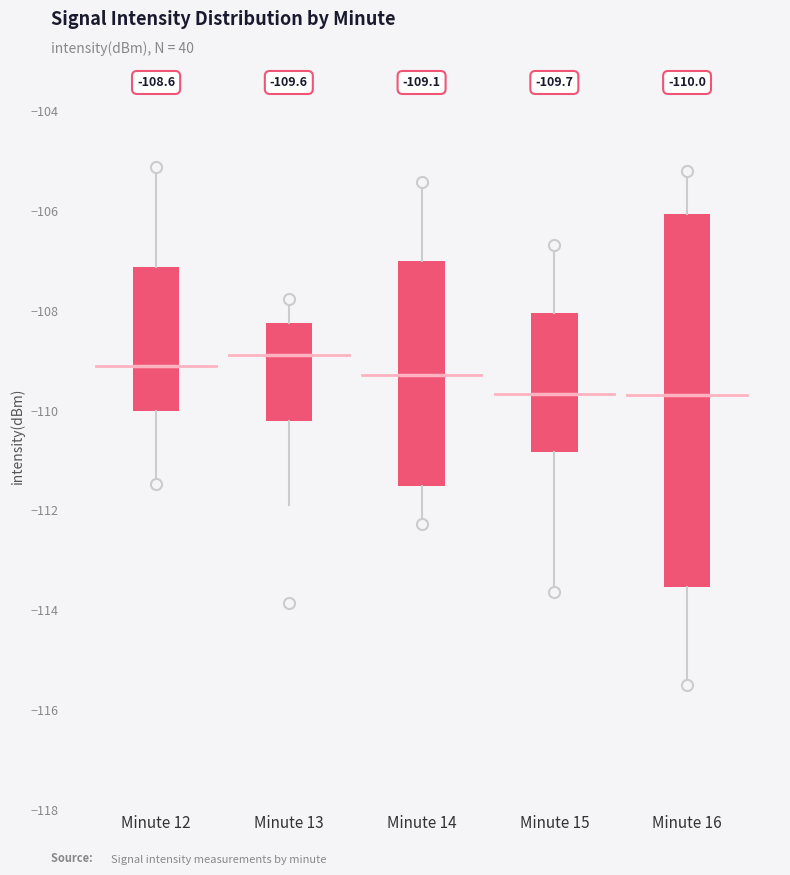

Which box has the highest median line?

Minute 13